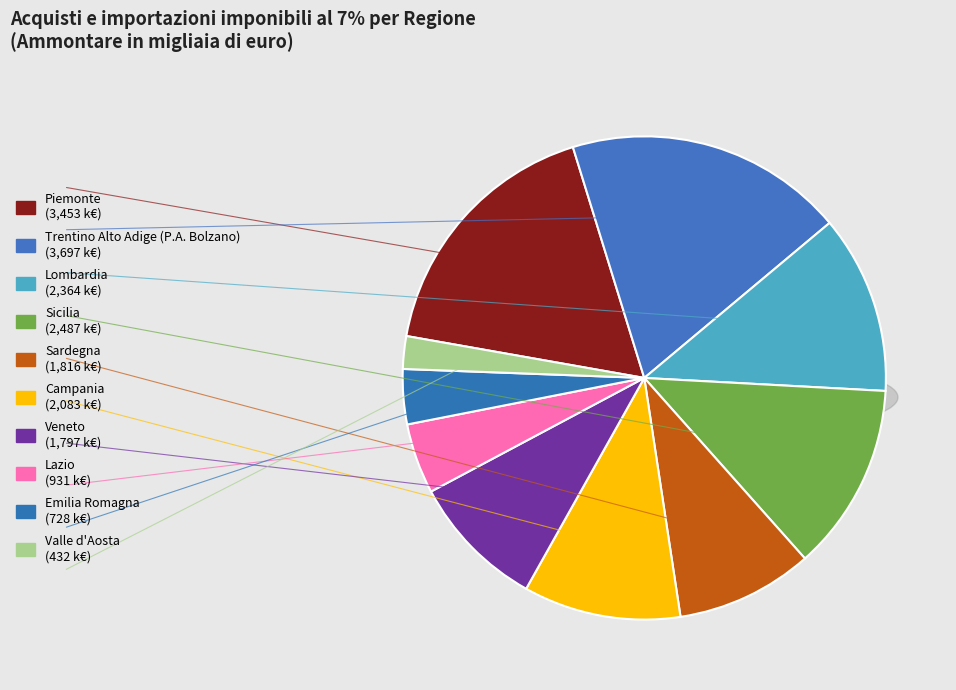

How many slices are in this pie chart?

10